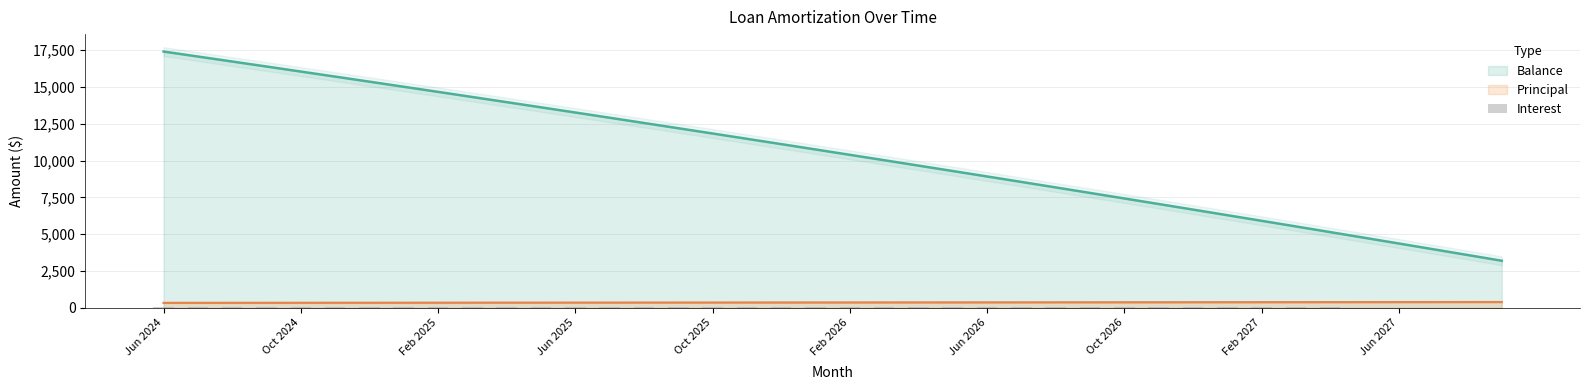

True or false: Balance and Principal cross at least once.

False